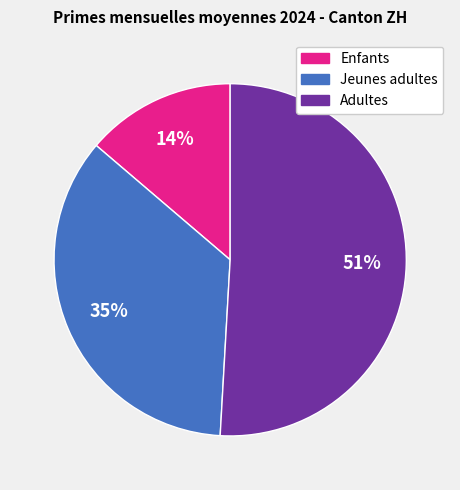

Is the sum of Enfants and Adultes greater than half?

Yes